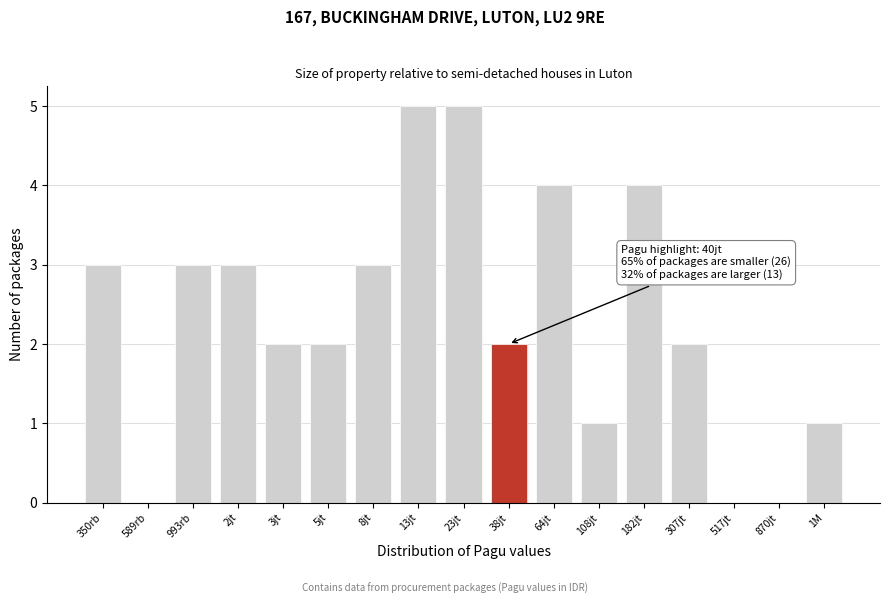

Reading left to right, extract all data points from this chart.

350rb=3	589rb=0	993rb=3	2jt=3	3jt=2	5jt=2	8jt=3	13jt=5	23jt=5	38jt=2	64jt=4	108jt=1	182jt=4	307jt=2	517jt=0	870jt=0	1M=1